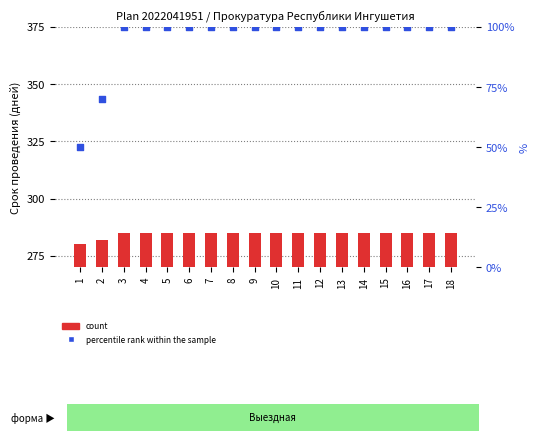

Which series reaches the maximum Y coordinate?

count